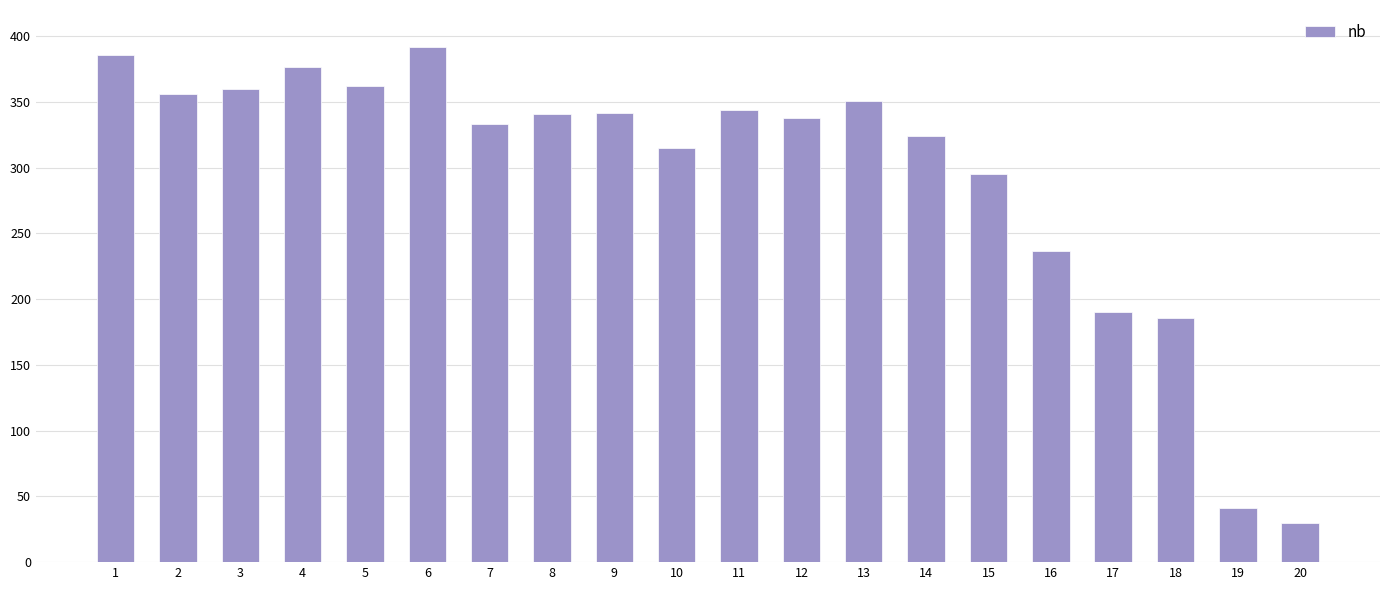

The value at 6 is 392. True or false?

True